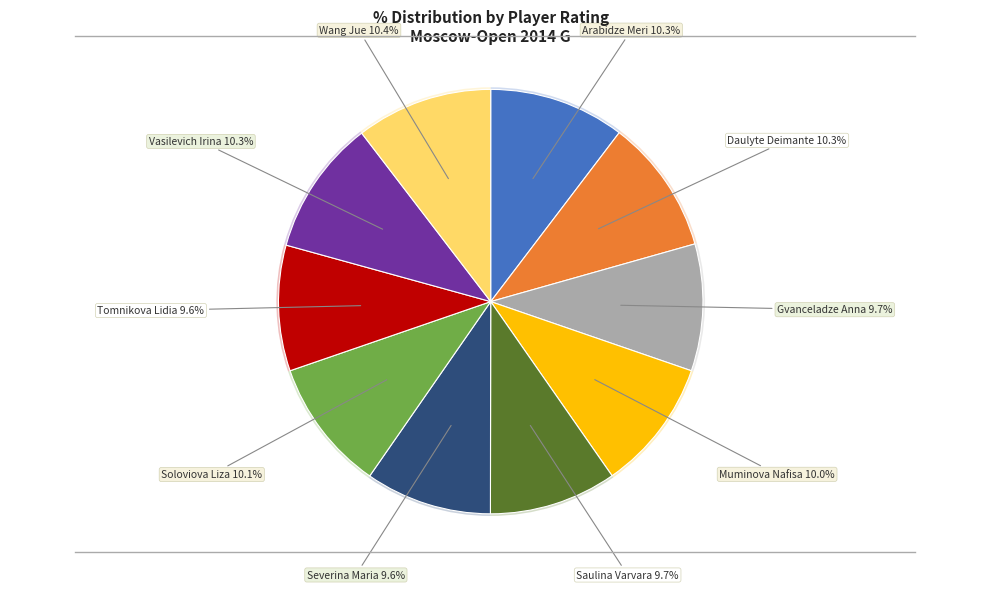

True or false: Severina Maria accounts for 1% of the total.

False